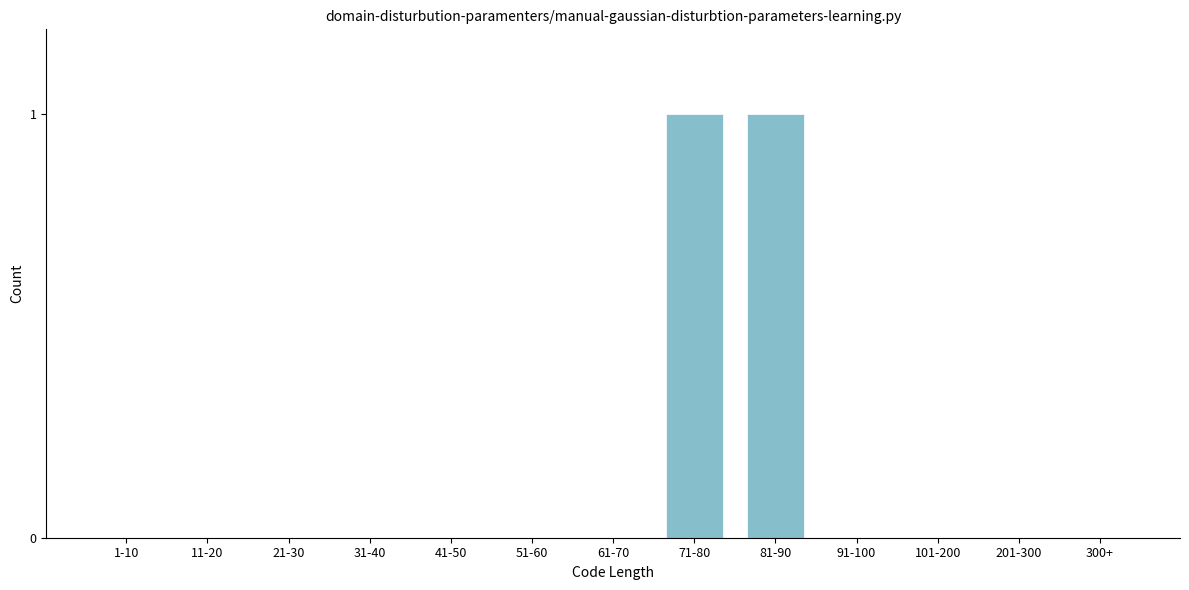

Reading left to right, transcribe all the data shown in this chart.

1-10=0	11-20=0	21-30=0	31-40=0	41-50=0	51-60=0	61-70=0	71-80=1	81-90=1	91-100=0	101-200=0	201-300=0	300+=0